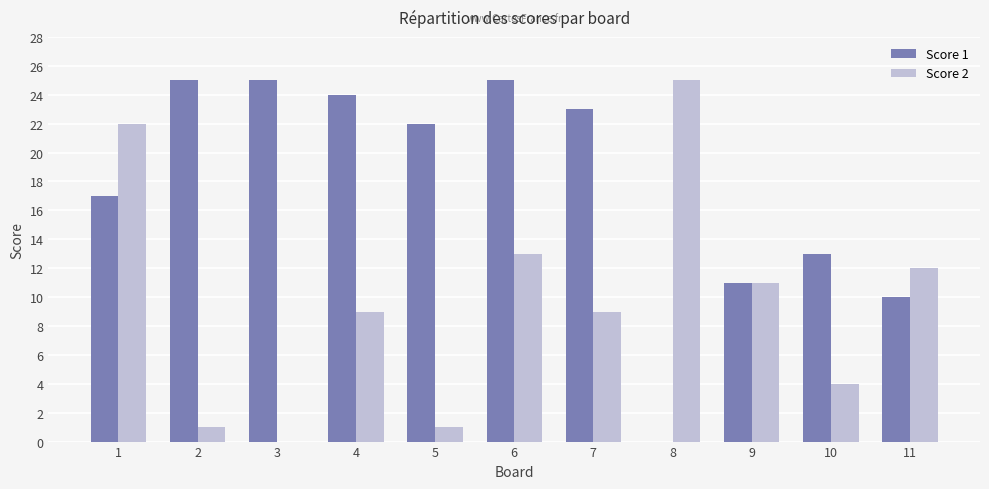

Does the chart contain stacked bars?

No